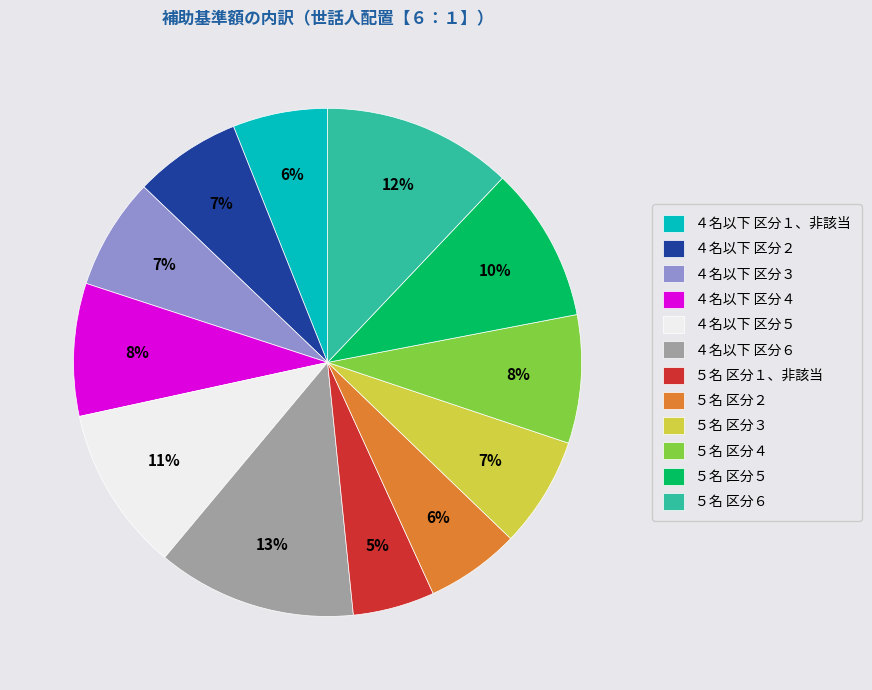

How many segments does this pie chart have?

12